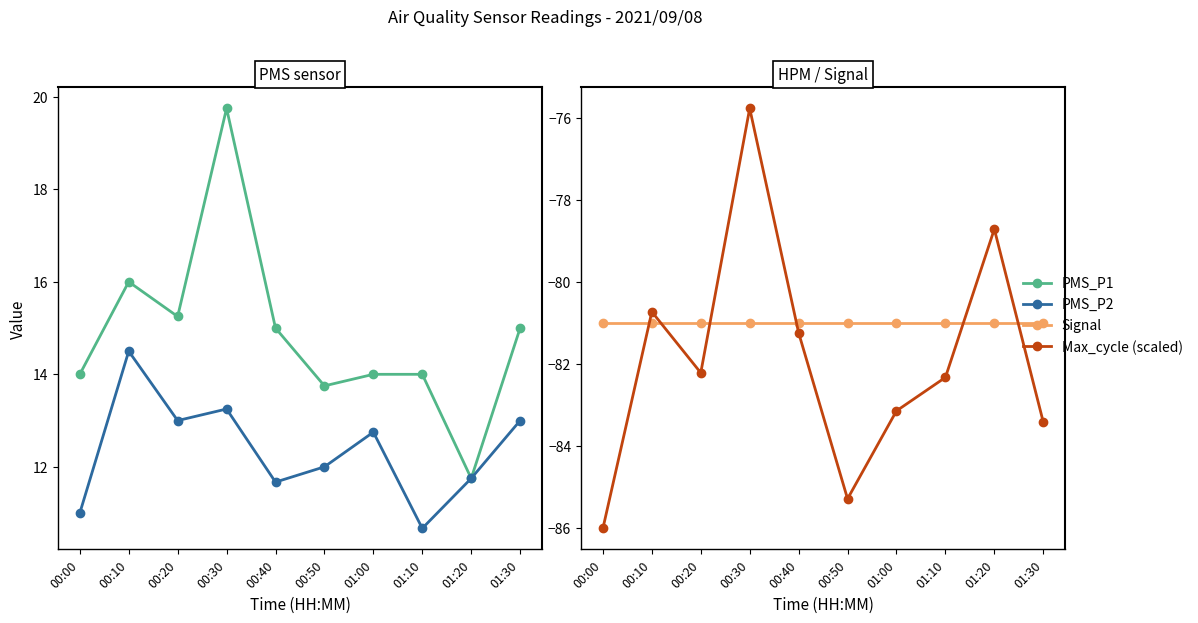

Which category has the lowest value in the PMS_P2 series?

01:10